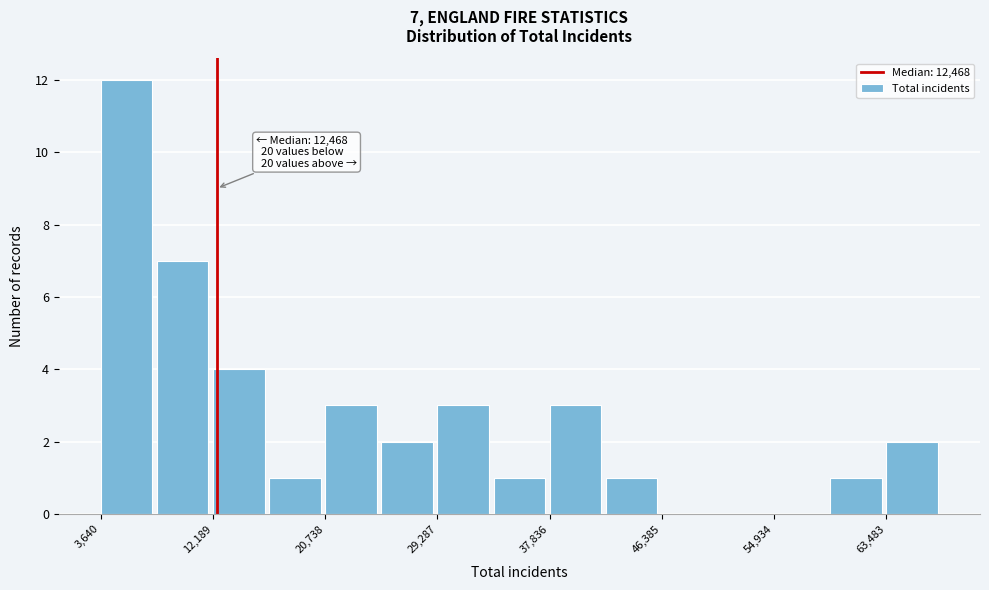

Over which range of the x-axis is the bar tallest?

4000 to 8000